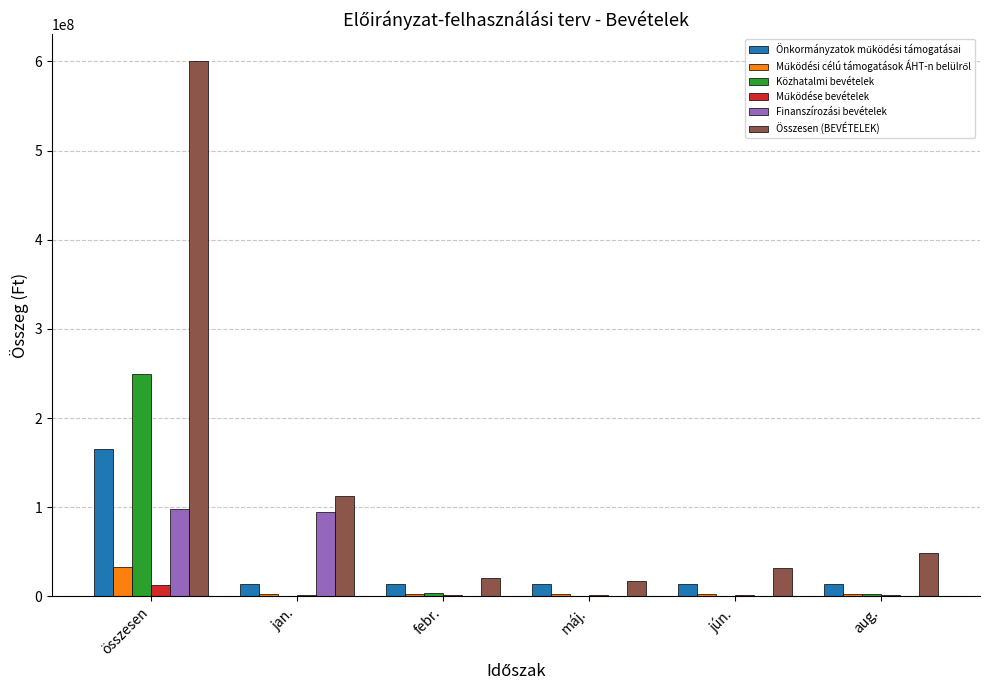

Count the number of data series in this chart.

6